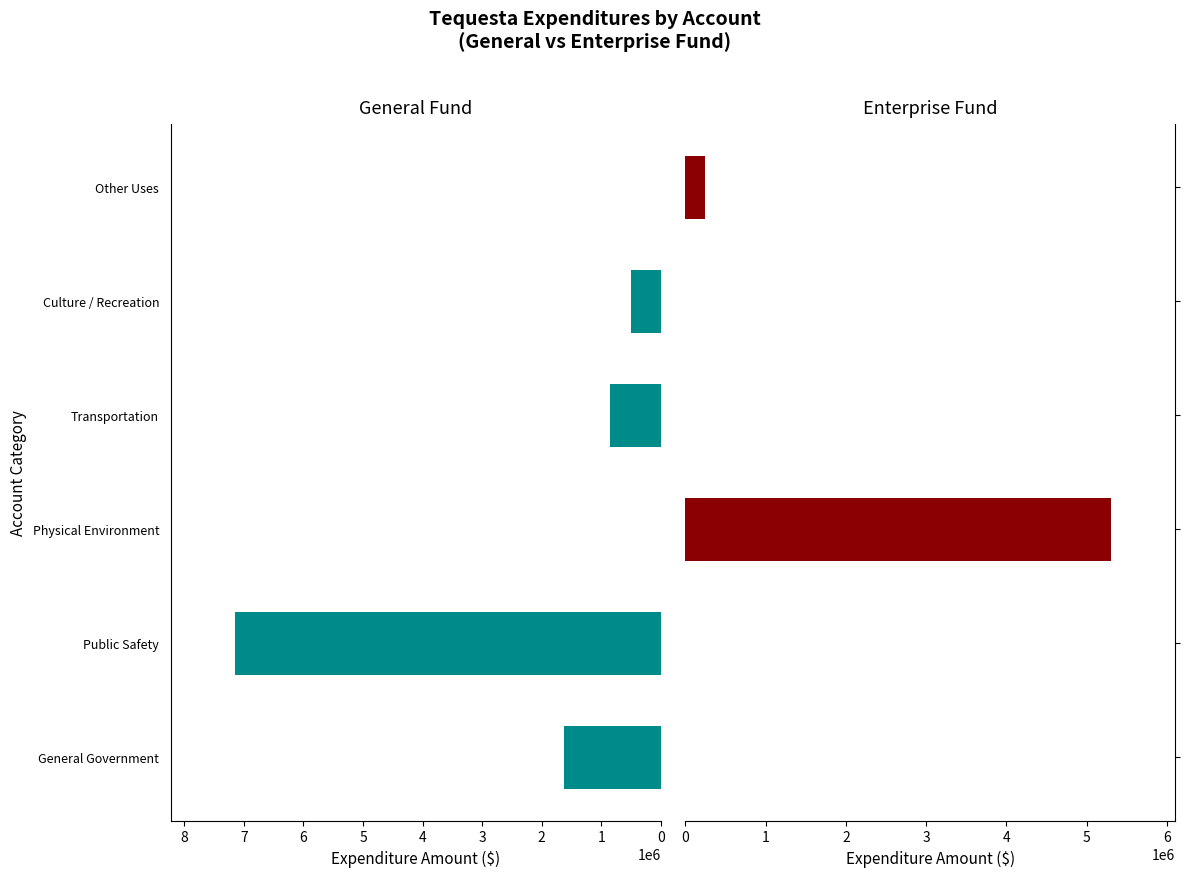

Is the value of Enterprise at Transportation greater than the value of General at General Government?

No